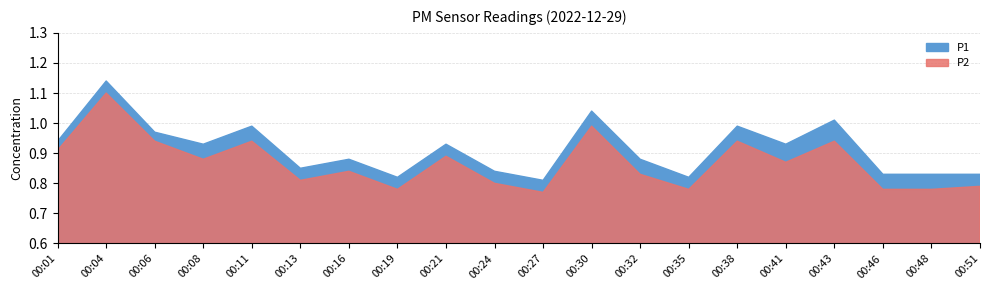

List the series in order of their peak value, lowest first.

P2, P1